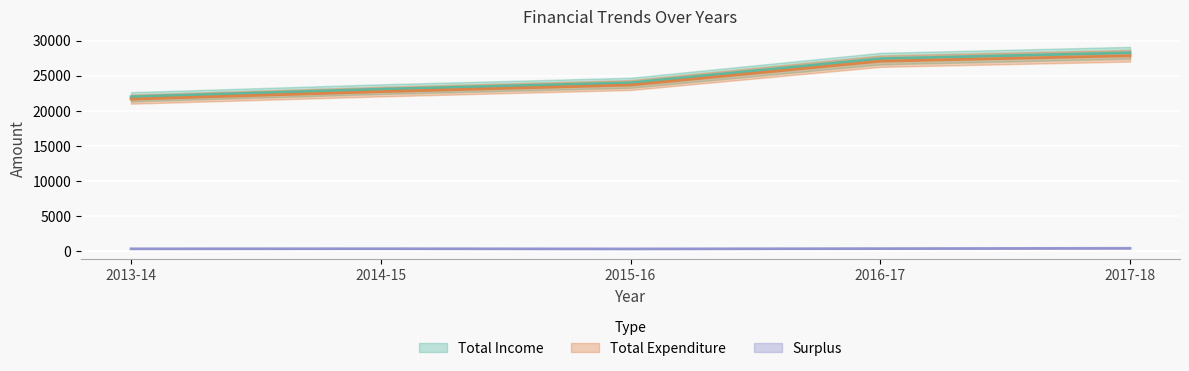

At how many categories does at least one series exceed 15130?

5